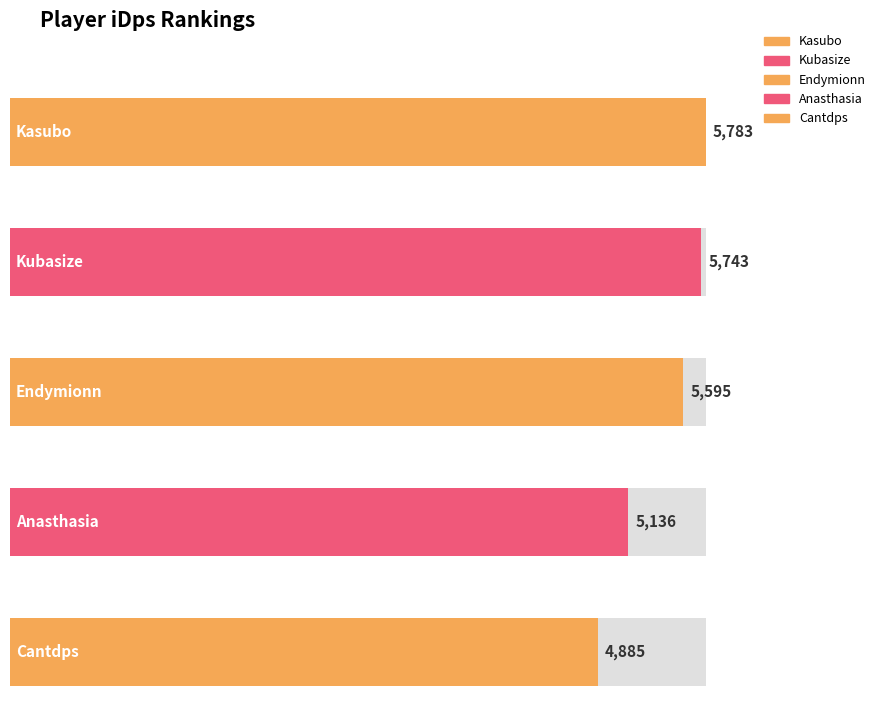

List the labels in order of value, smallest first.

Cantdps, Anasthasia, Endymionn, Kubasize, Kasubo